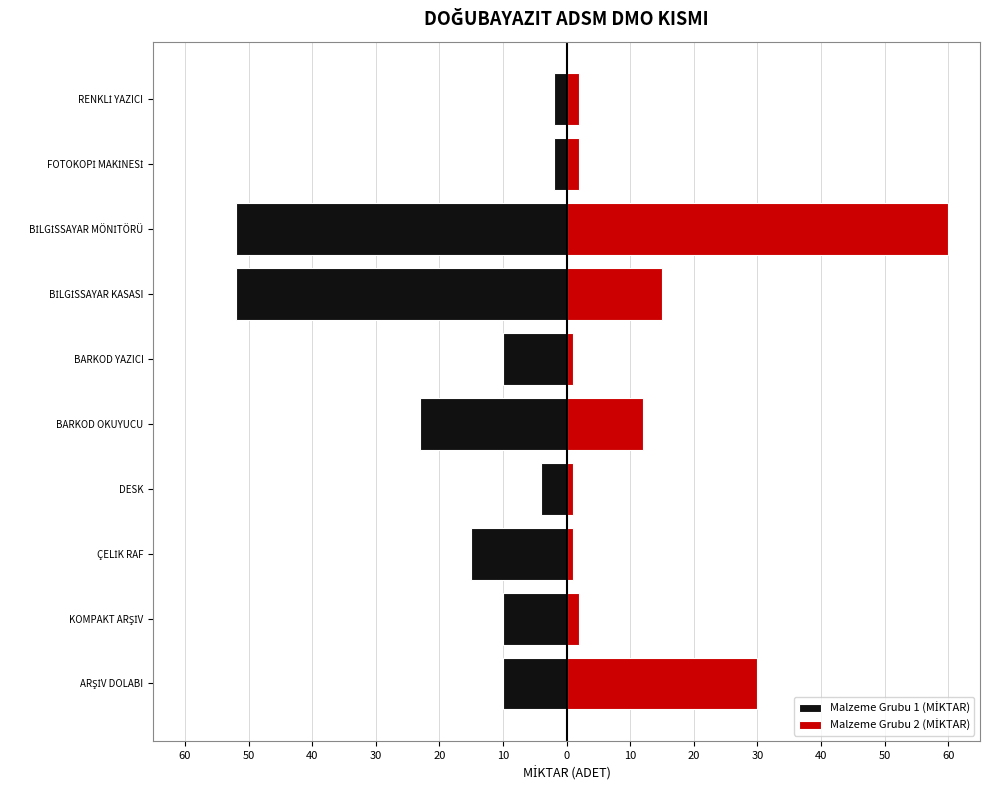

Reading right to left, transcribe all the data shown in this chart.

Malzeme Grubu 1 (MİKTAR): -2	-2	-52	-52	-10	-23	-4	-15	-10	-10
Malzeme Grubu 2 (MİKTAR): 2	2	60	15	1	12	1	1	2	30